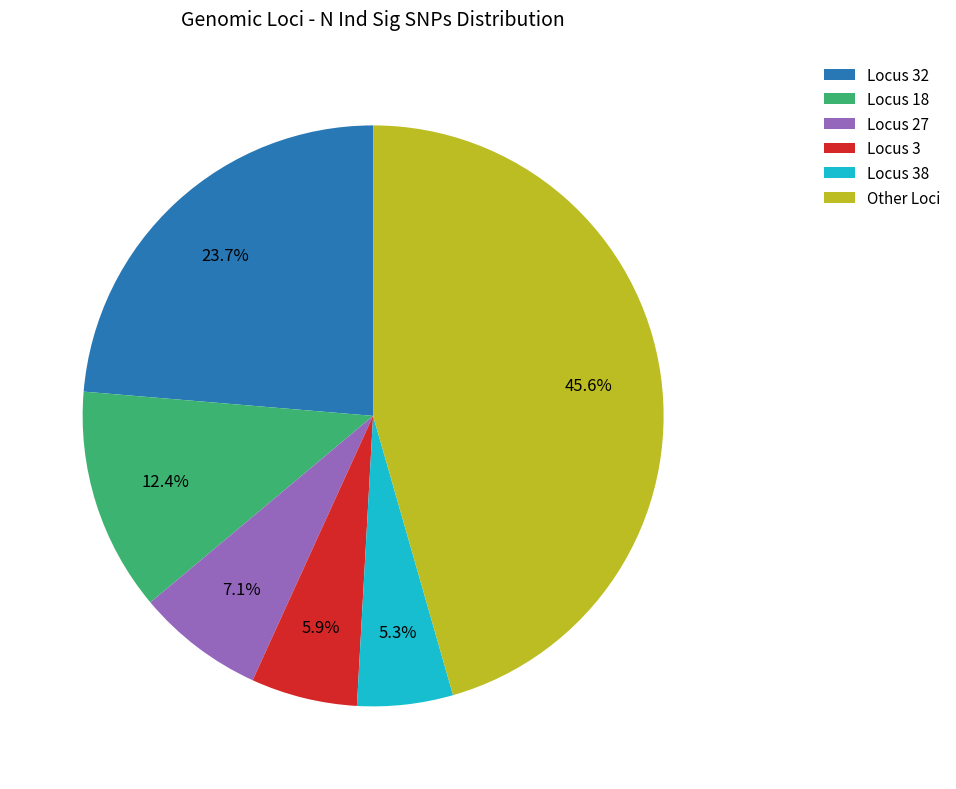

Combined, do Locus 38 and Locus 32 account for over 50%?

No